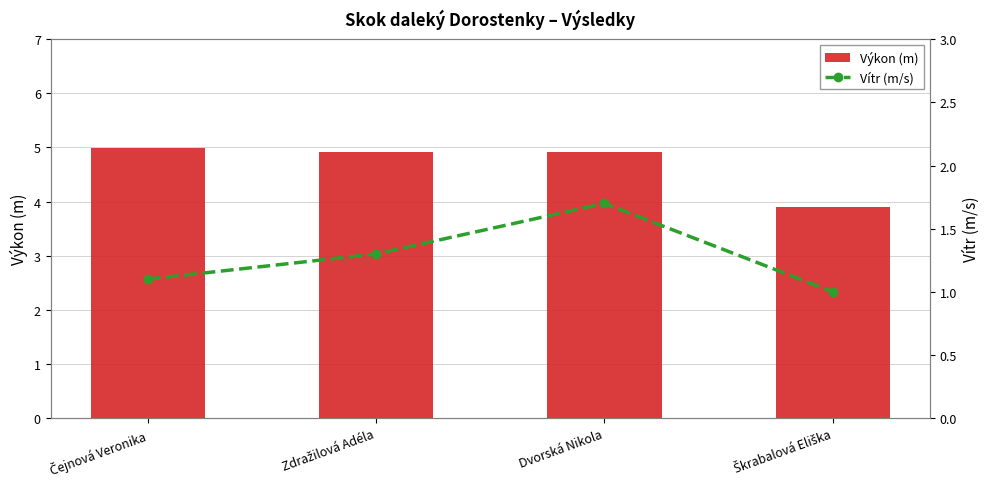

Which series has the largest total across all categories?

Výkon (m)